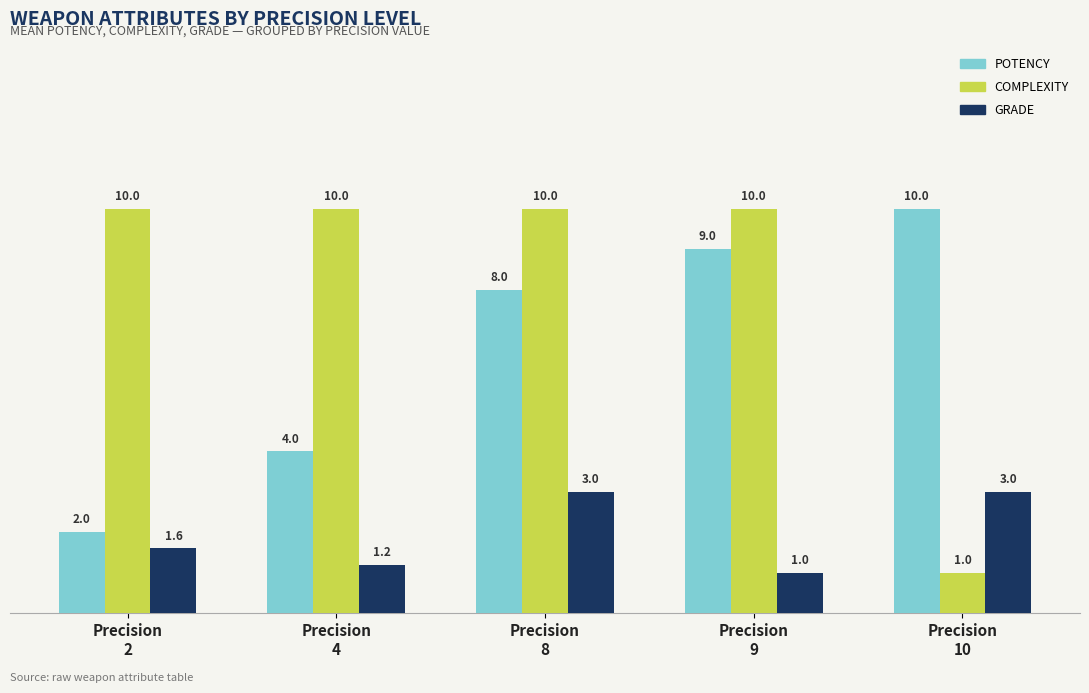

What is the smallest value displayed?

1.0